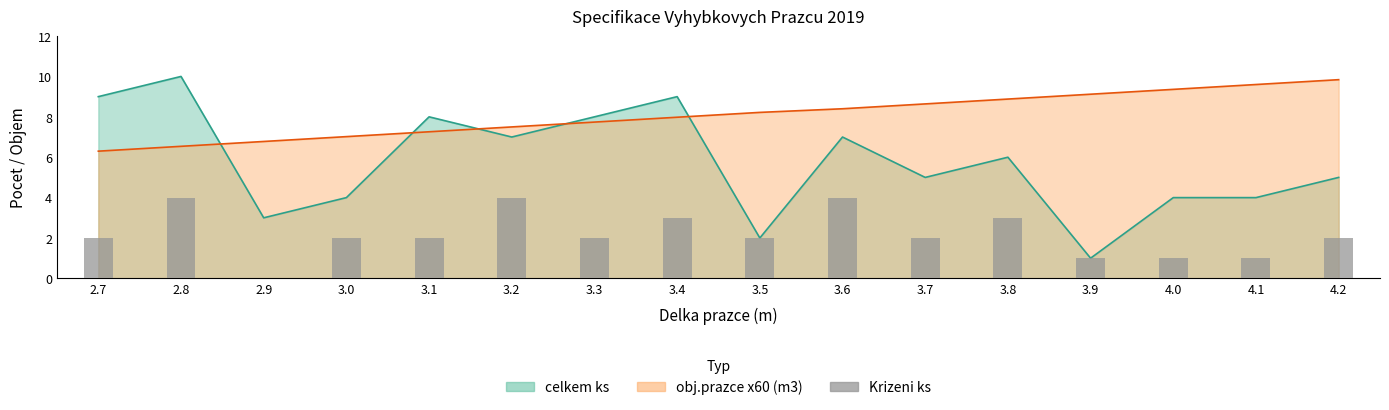

How many values are below 2?

4